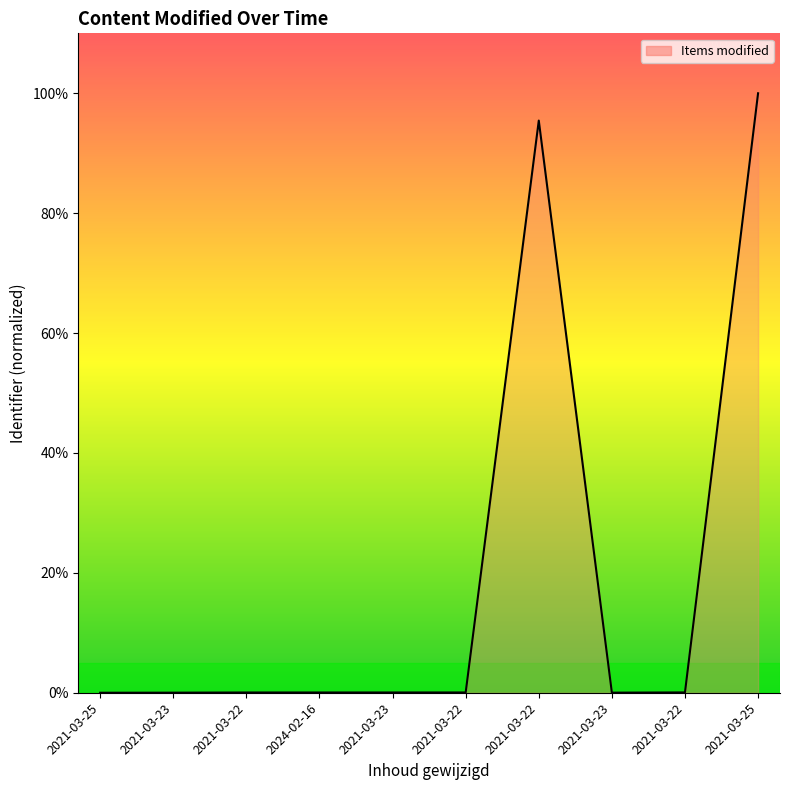

Rank the categories by value from highest to lowest.

2021-03-25, 2021-03-22, 2021-03-22, 2021-03-22, 2021-03-23, 2024-02-16, 2021-03-22, 2021-03-23, 2021-03-23, 2021-03-25